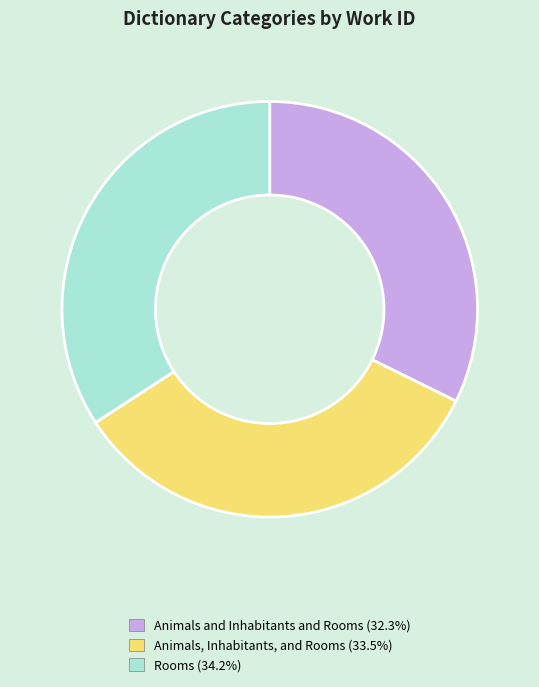

Which has a higher value, Animals and Inhabitants and Rooms or Animals, Inhabitants, and Rooms?

Animals, Inhabitants, and Rooms